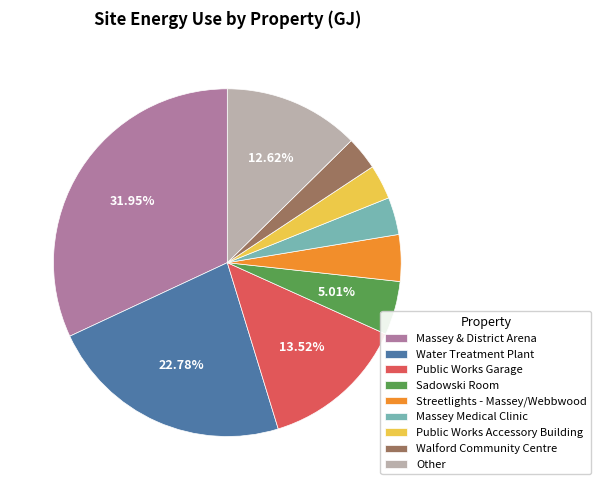

What is the largest slice in the pie chart?

Massey & District Arena